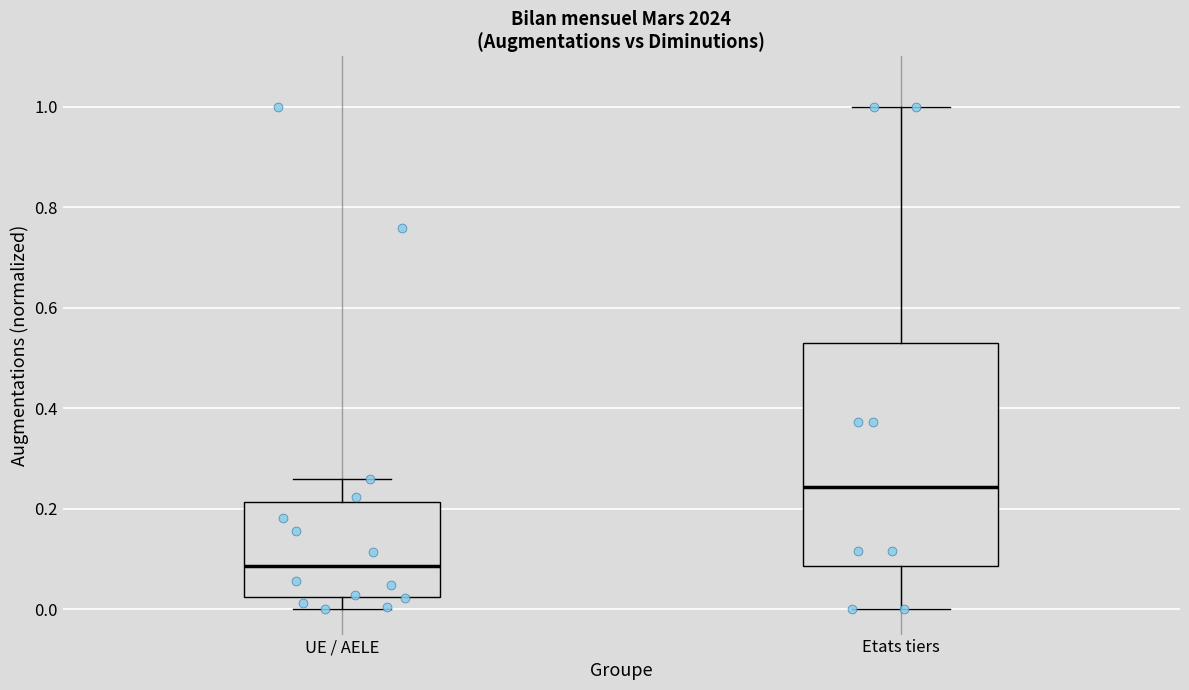

Reading left to right, transcribe this box plot: for each box, give where its median line is, the range the box spans, and where its two whiskers end, as read against the y-axis. The values are not printed on the chart, so give them approximately, as read against the axis.

UE / AELE: median 0.08, box 0.02 to 0.22, whiskers 0.00 to 0.26
Etats tiers: median 0.24, box 0.08 to 0.52, whiskers 0.00 to 1.00